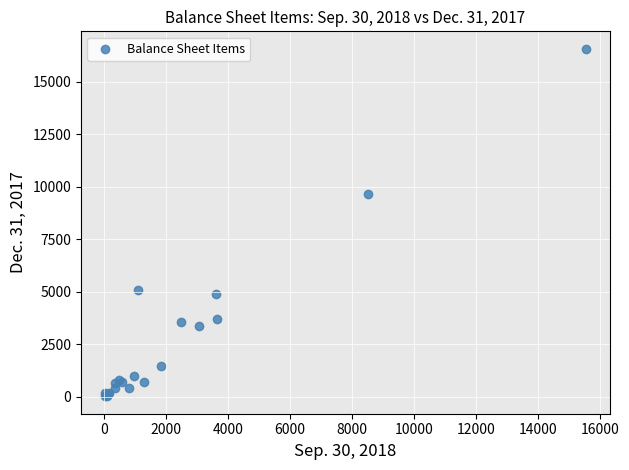

What Y value in the scatter plot is closest to 8291?

9638